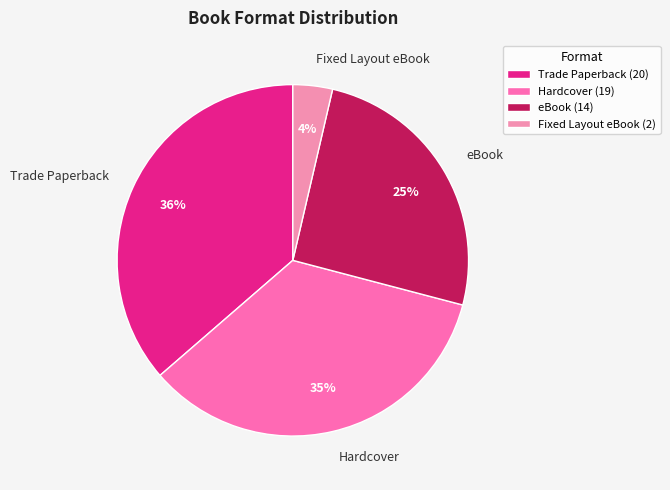

What percentage is the Trade Paperback slice, to the nearest percent?

36%